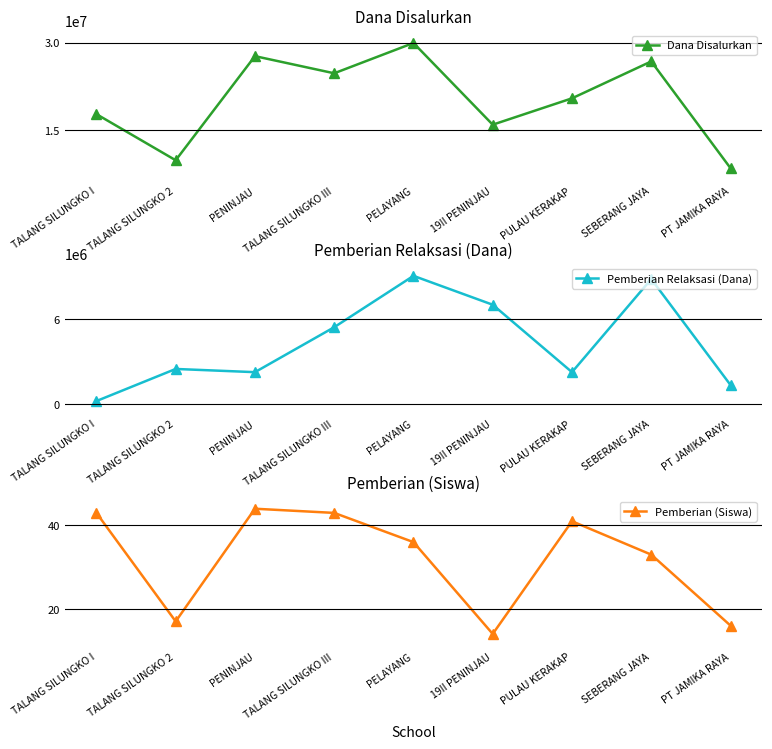

What is the difference between the second highest and minimum values in the Pemberian Relaksasi (Dana) series?

8550000